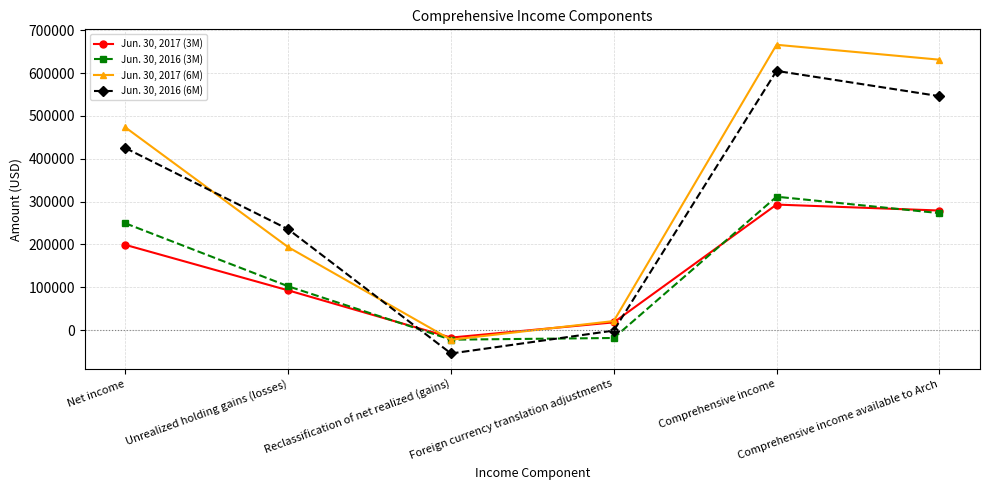

What is the greatest value displayed?

666048